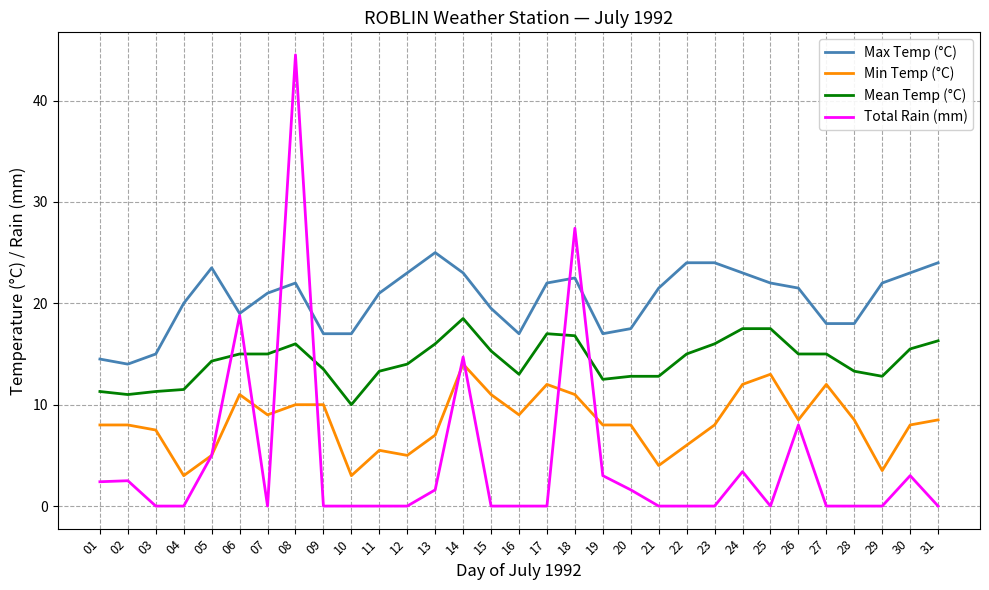

Which series has the largest total across all categories?

Max Temp (°C)